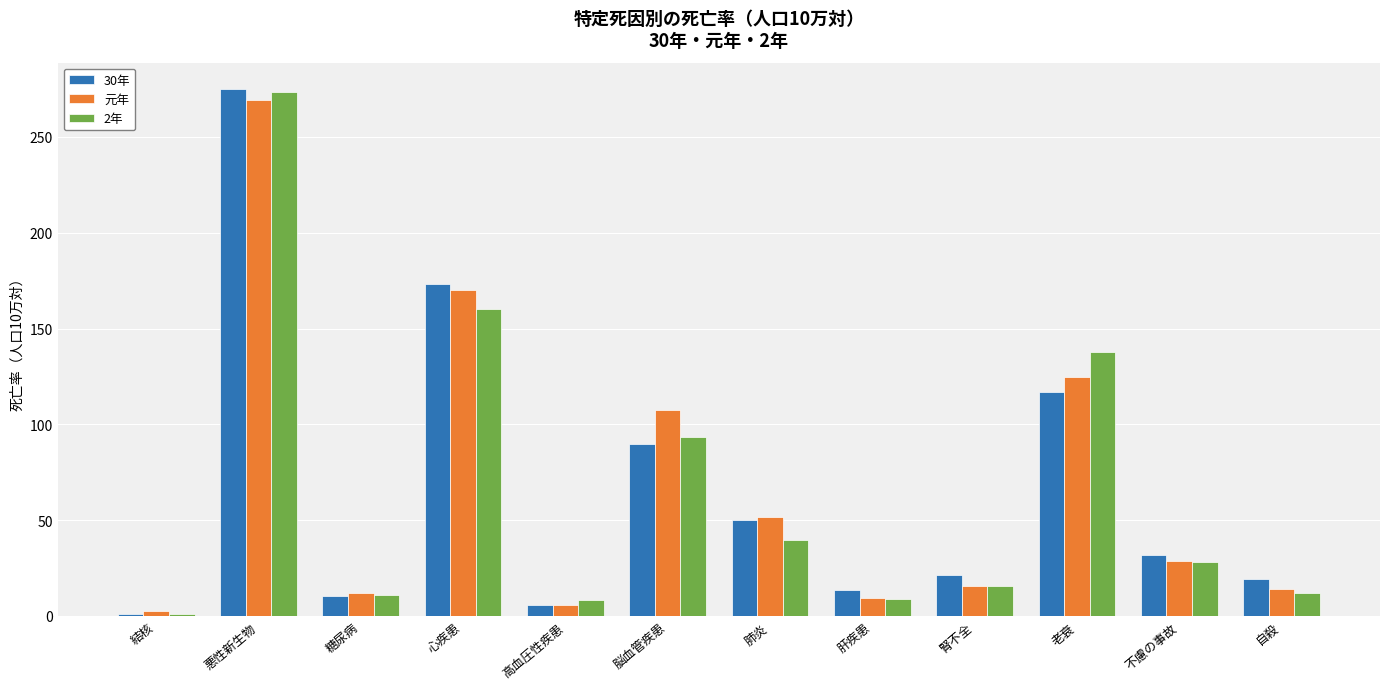

What is the smallest value displayed?

1.2